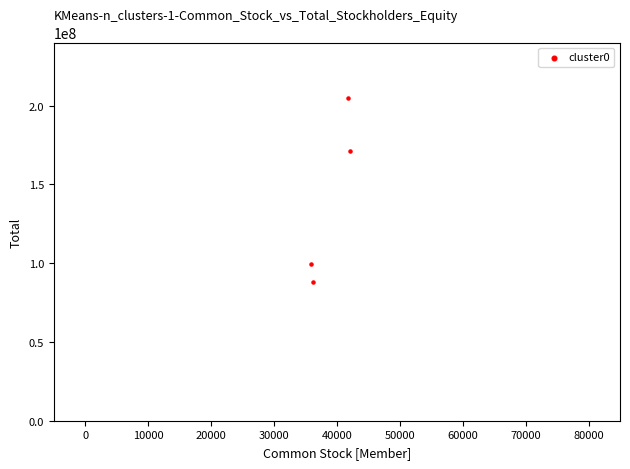

What is the range of Y values (max minus min)?

116775397